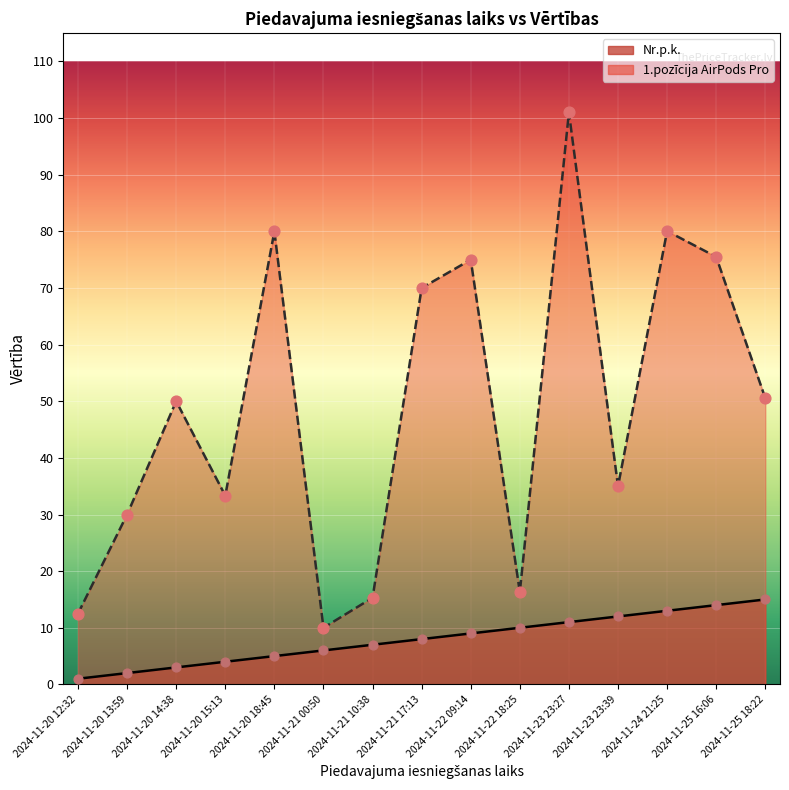

At how many categories does at least one series exceed 73?

5